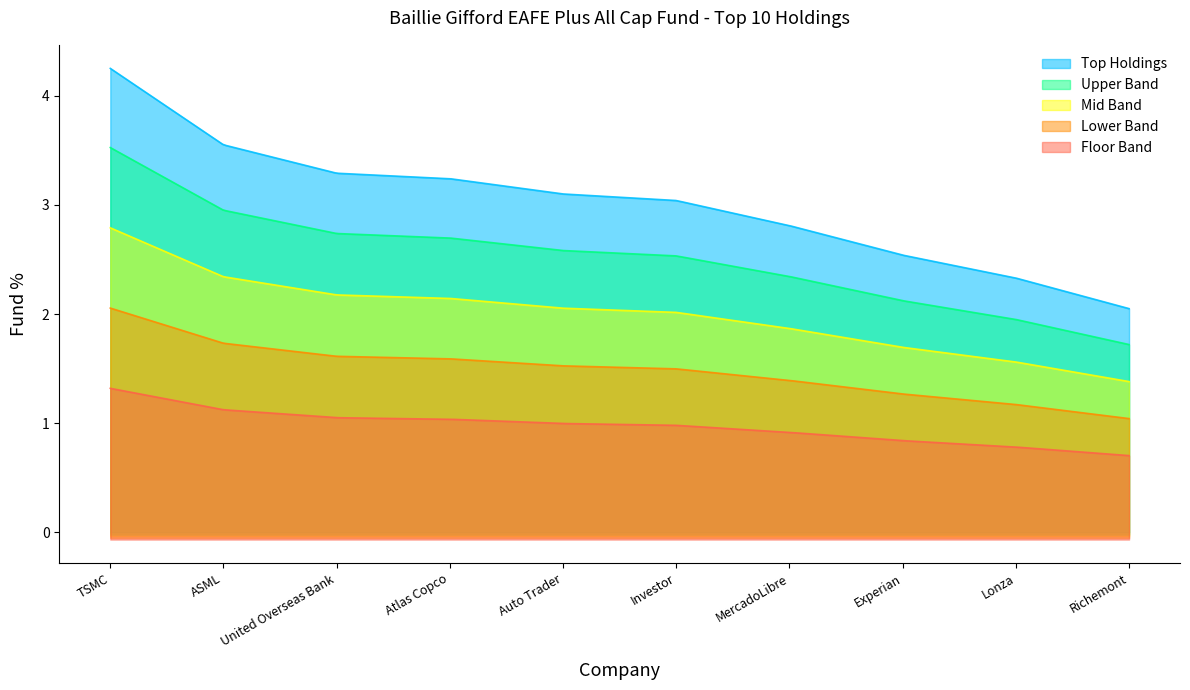

What is the ratio of the value at Auto Trader to the value at Investor?

1.0